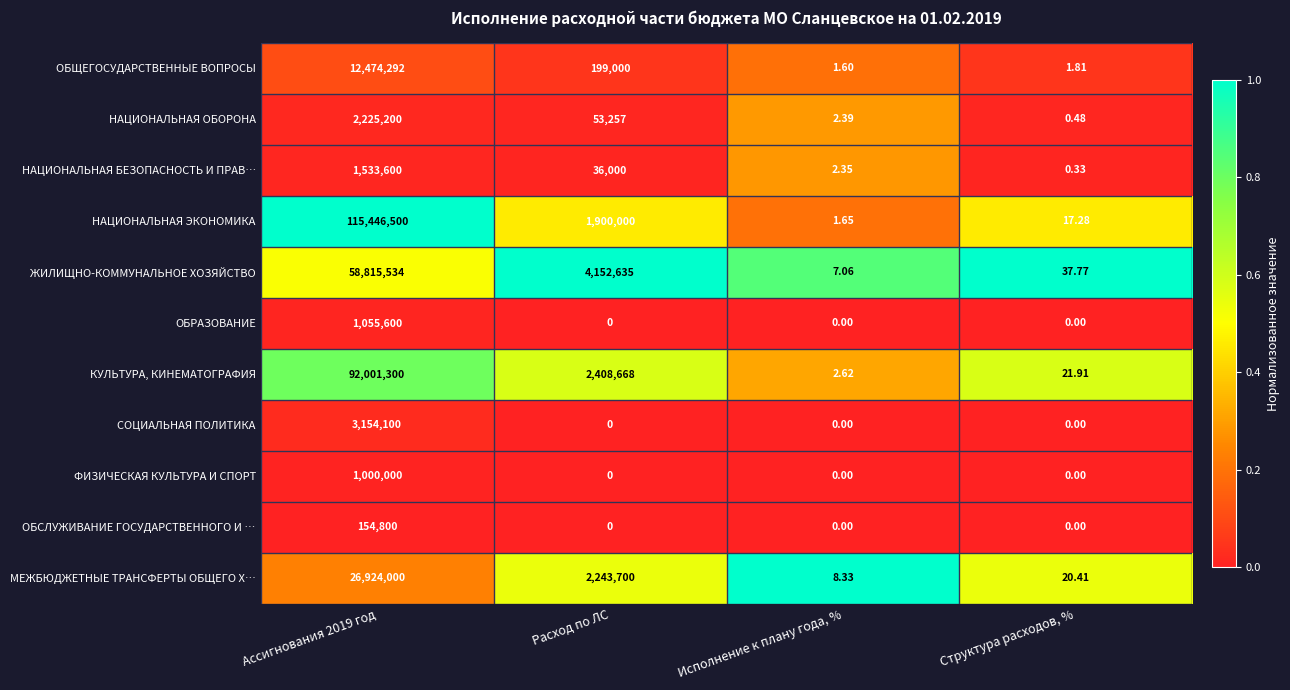

Which series has the widest spread of values?

НАЦИОНАЛЬНАЯ ЭКОНОМИКА